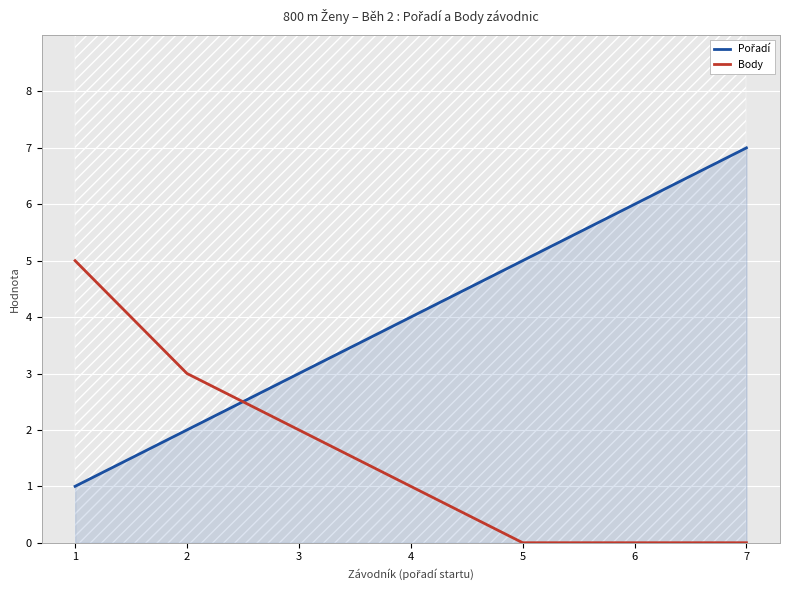

What is the difference between the maximum and minimum values in the Pořadí series?

6